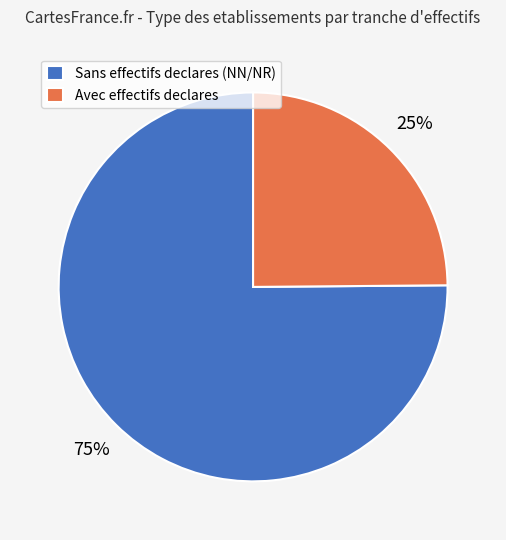

True or false: Sans effectifs declares (NN/NR) accounts for 75% of the total.

True